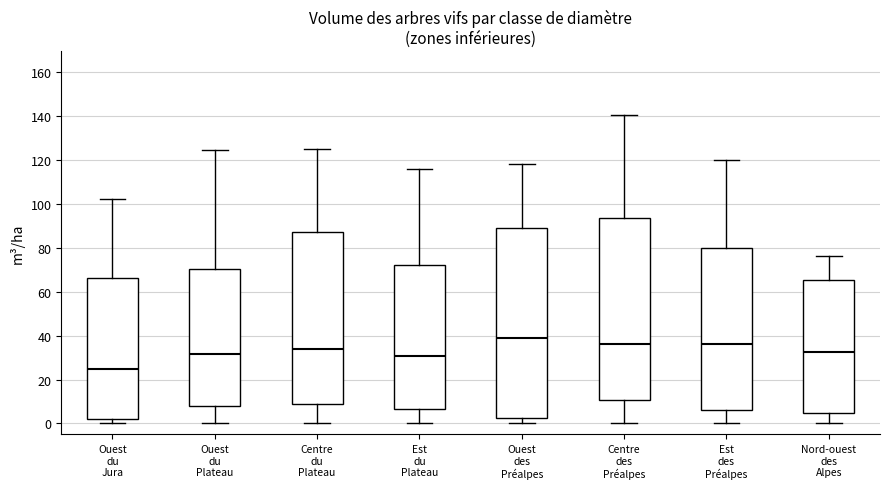

Reading left to right, transcribe this box plot: for each box, give where its median line is, the range the box spans, and where its two whiskers end, as read against the y-axis. The values are not printed on the chart, so give them approximately, as read against the axis.

Ouest du Jura: median 24, box 2 to 66, whiskers 0 to 102
Ouest du Plateau: median 32, box 8 to 70, whiskers 0 to 124
Centre du Plateau: median 34, box 8 to 88, whiskers 0 to 124
Est du Plateau: median 30, box 6 to 72, whiskers 0 to 116
Ouest des Préalpes: median 38, box 2 to 90, whiskers 0 to 118
Centre des Préalpes: median 36, box 10 to 94, whiskers 0 to 140
Est des Préalpes: median 36, box 6 to 80, whiskers 0 to 120
Nord-ouest des Alpes: median 32, box 4 to 66, whiskers 0 to 76